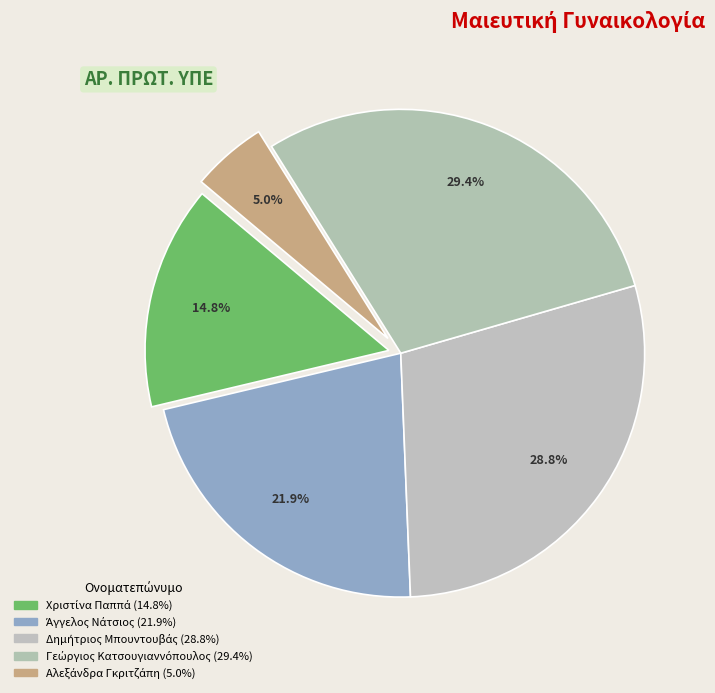

How many segments does this pie chart have?

5